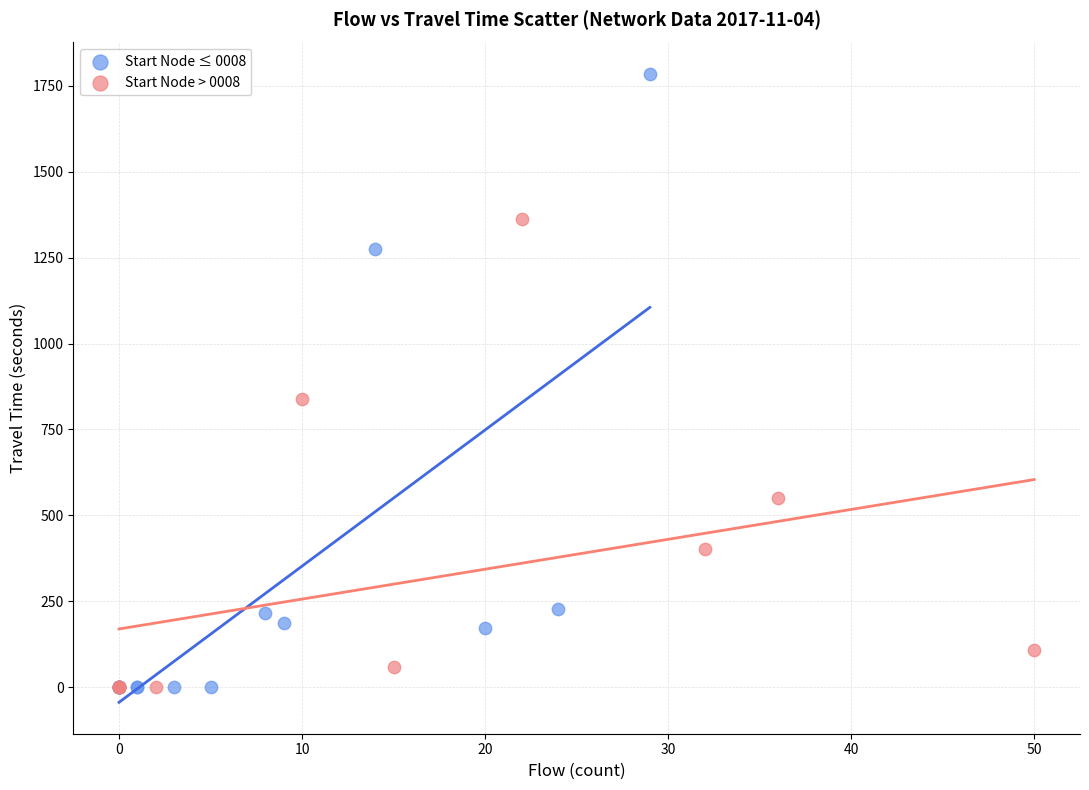

Which series reaches the maximum Y coordinate?

Start Node ≤ 0008